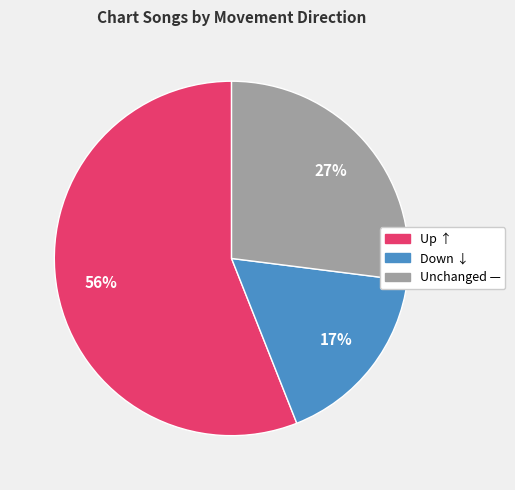

To the nearest percent, what is the difference between the largest and smallest slice percentages?

39%